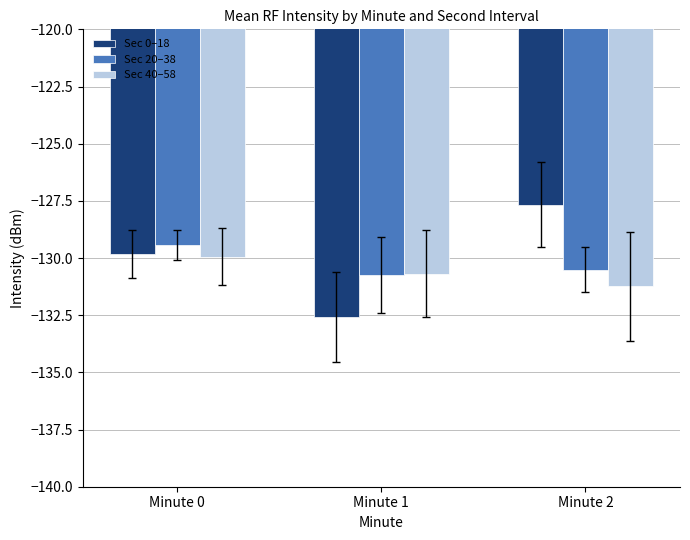

Reading left to right, transcribe all the data shown in this chart.

Sec 0–18: Minute 0=-129.8	Minute 1=-132.6	Minute 2=-127.7
Sec 20–38: Minute 0=-129.4	Minute 1=-130.7	Minute 2=-130.5
Sec 40–58: Minute 0=-129.9	Minute 1=-130.7	Minute 2=-131.2